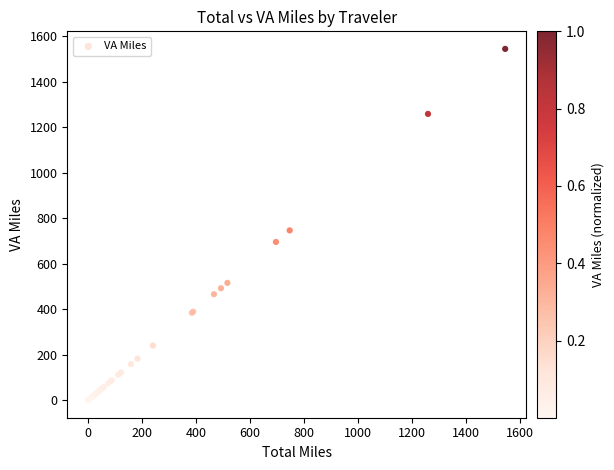

What Y value in the scatter plot is closest to 772?

746.5